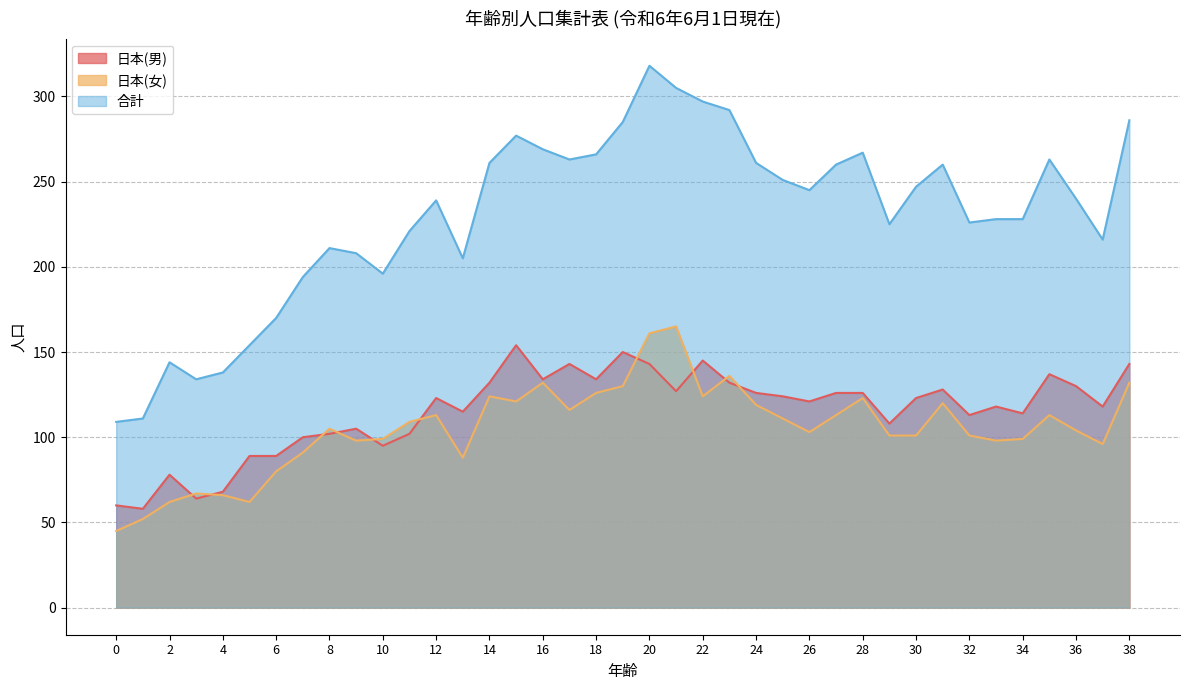

Reading left to right, what are all the values shown in this chart?

日本(男): 60	58	78	64	68	89	89	100	102	105	95	102	123	115	132	154	134	143	134	150	143	127	145	132	126	124	121	126	126	108	123	128	113	118	114	137	130	118	143
日本(女): 45	52	62	67	66	62	80	91	105	98	99	109	113	88	124	121	132	116	126	130	161	165	124	136	119	111	103	113	123	101	101	120	101	98	99	113	104	96	132
合計: 109	111	144	134	138	154	170	194	211	208	196	221	239	205	261	277	269	263	266	285	318	305	297	292	261	251	245	260	267	225	247	260	226	228	228	263	240	216	286